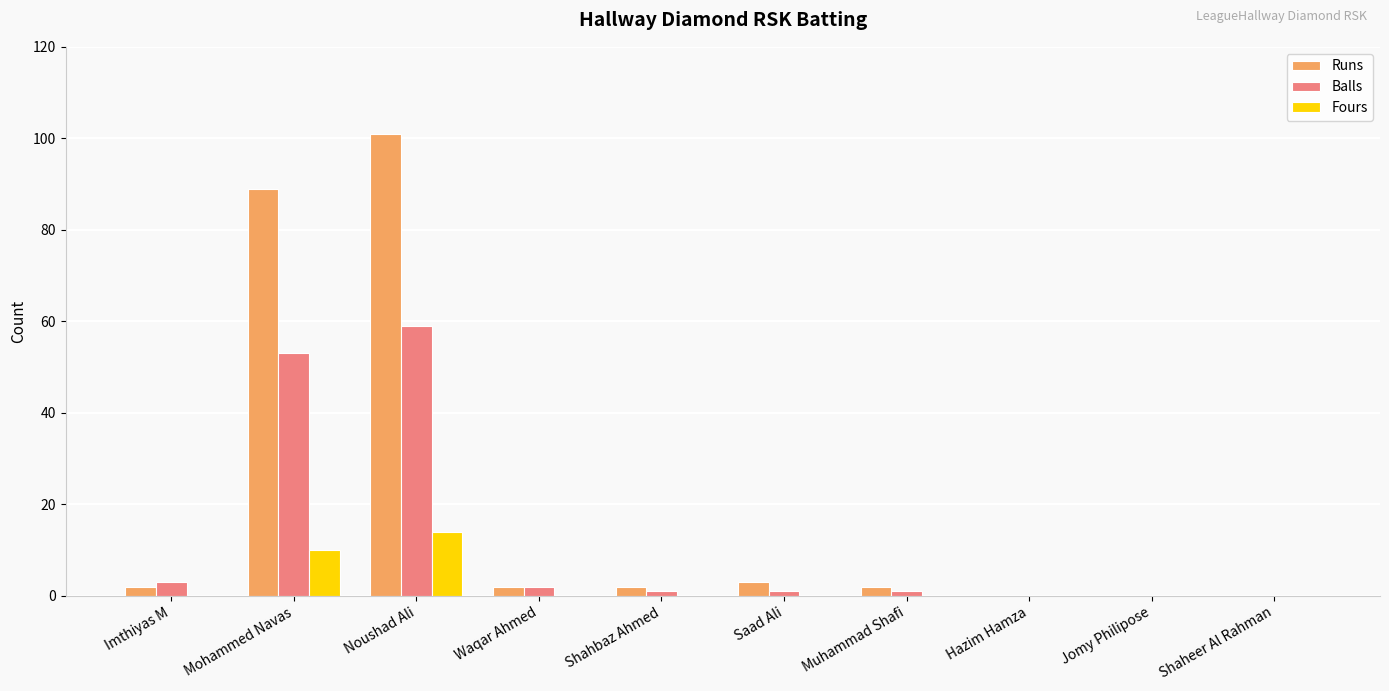

Count the number of data series in this chart.

3